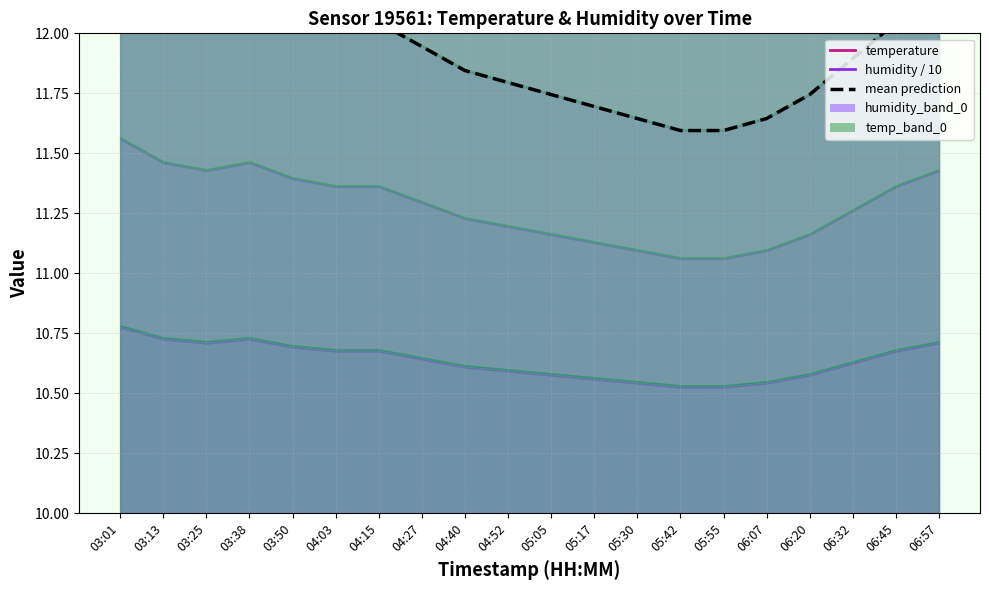

Which series changed the most between 03:50 and 04:15?

temperature